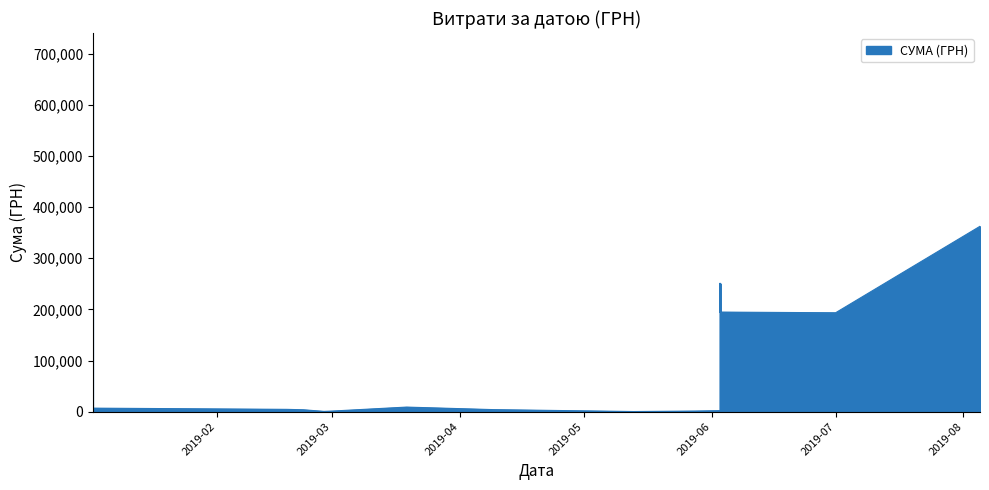

Is it true that the value at 2019-03 is 789.1?

False